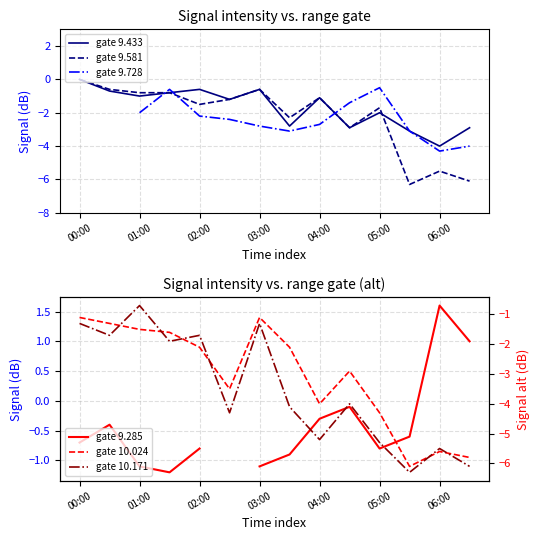

Where does the gate 9.433 series first go above -1?

00:00